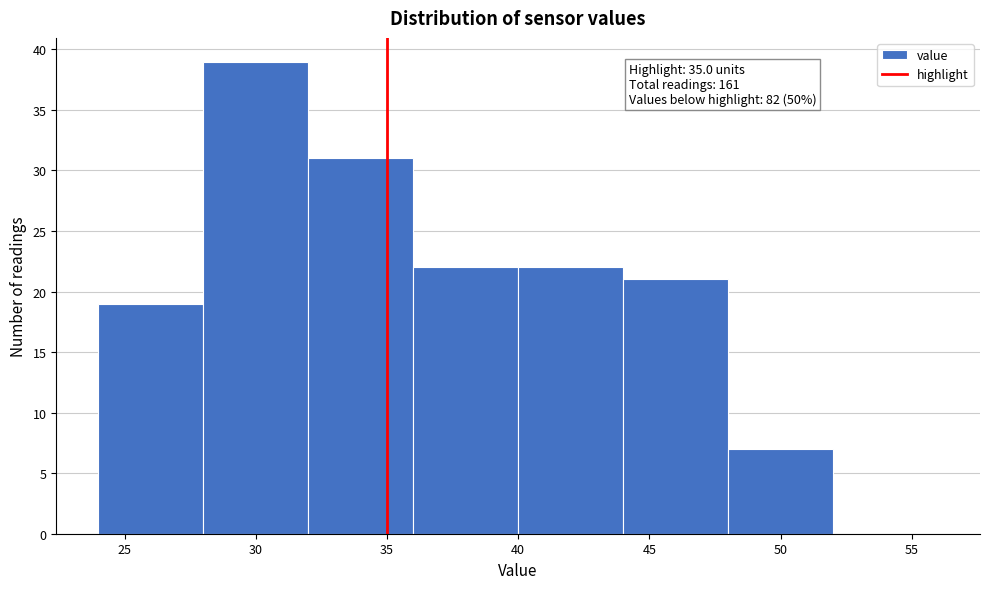

Which range on the x-axis has the tallest bar?

28 to 32